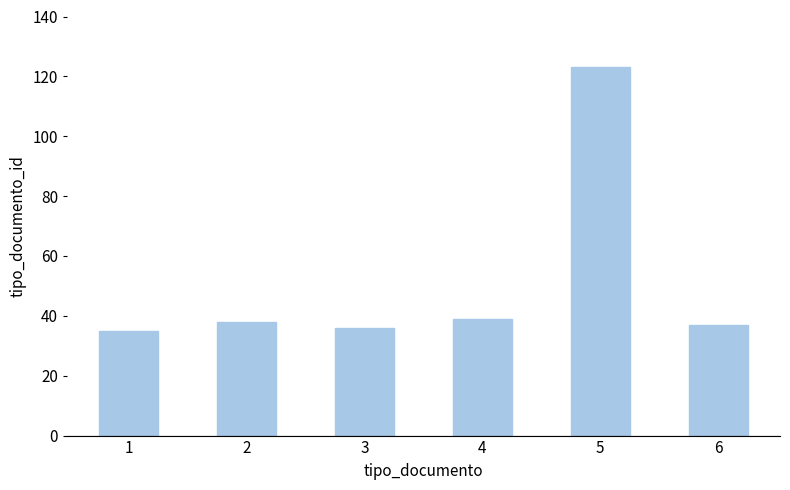

Approximately how many times larger is the value at 2 compared to 3?

1.1